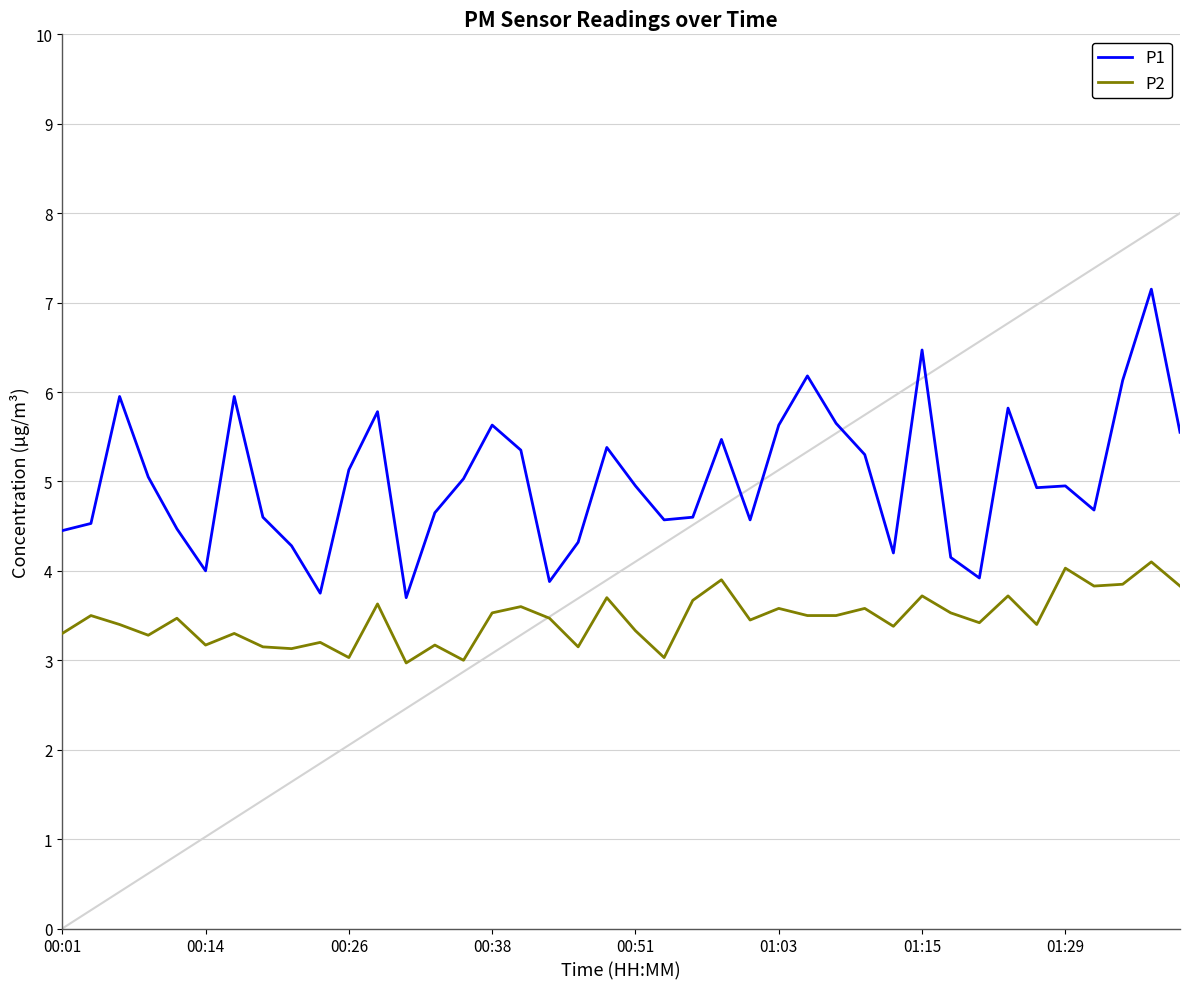

What is the smallest value displayed?

3.0